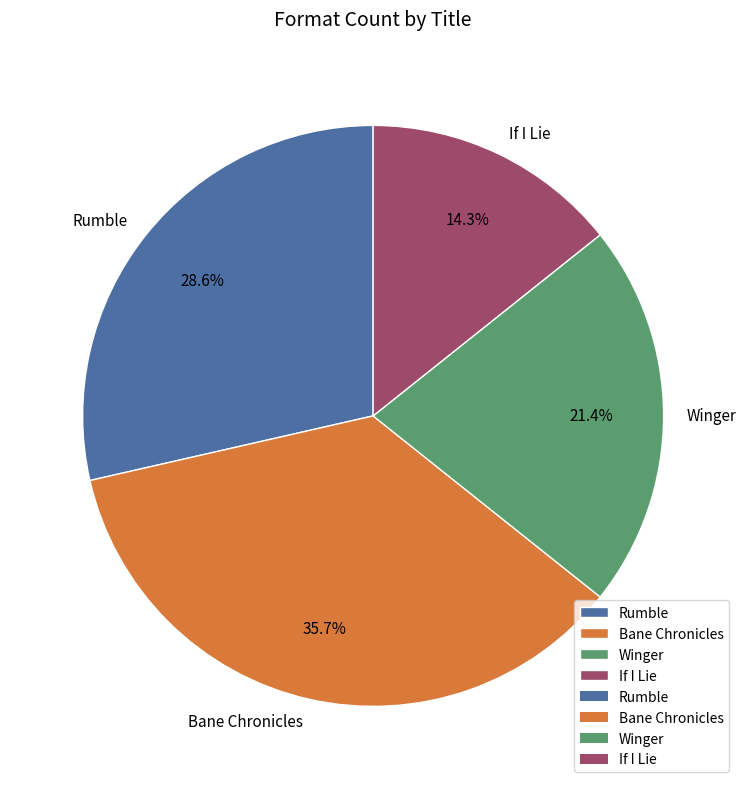

Which slice is the smallest?

If I Lie